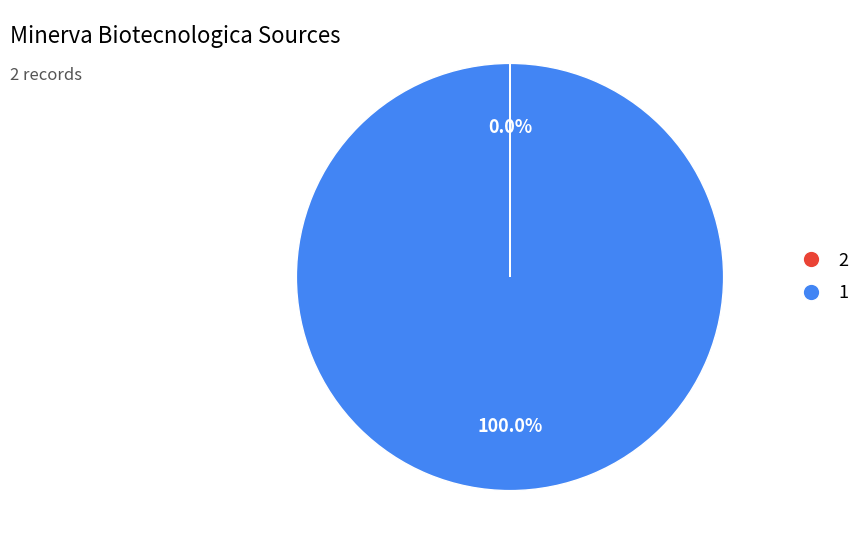

Is 1 the majority of the pie?

Yes